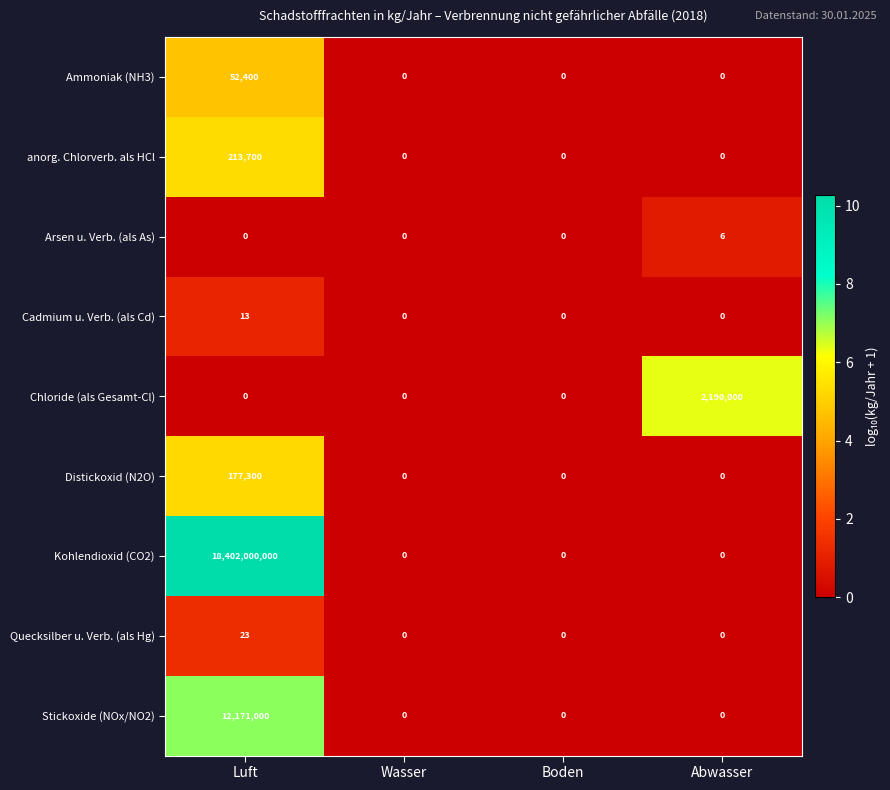

How many Distickoxid (N2O) values are between 0 and 177300?

4